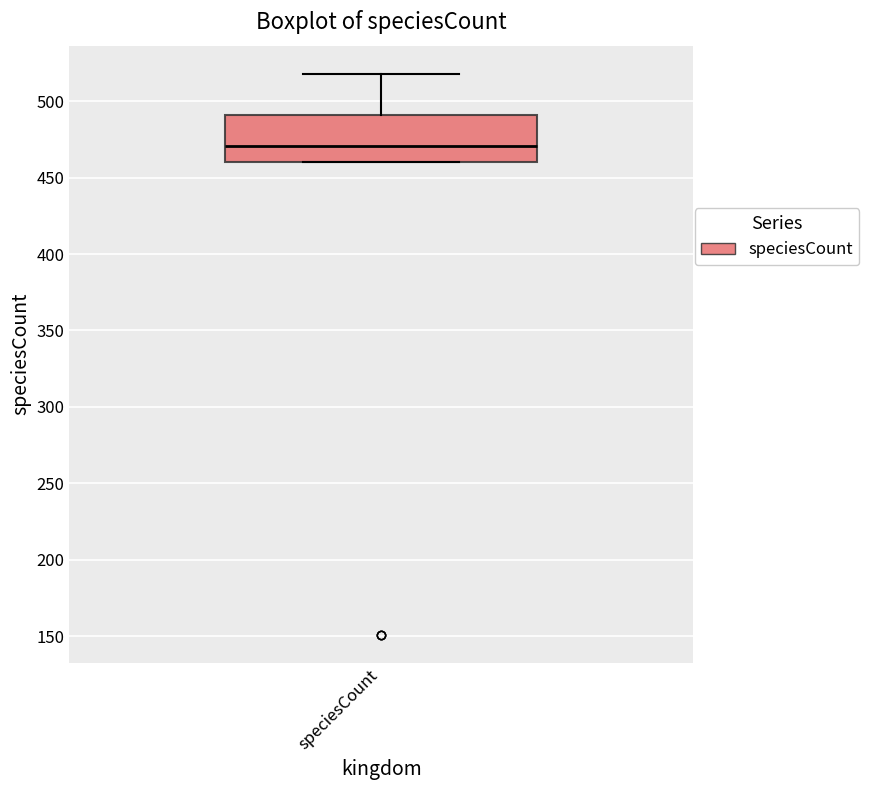

Transcribe this box plot: give where the median line is, the range the box spans, and where the two whiskers end, as read against the y-axis. The values are not printed on the chart, so give them approximately, as read against the axis.

median 470, box 460 to 490, whiskers 460 to 520